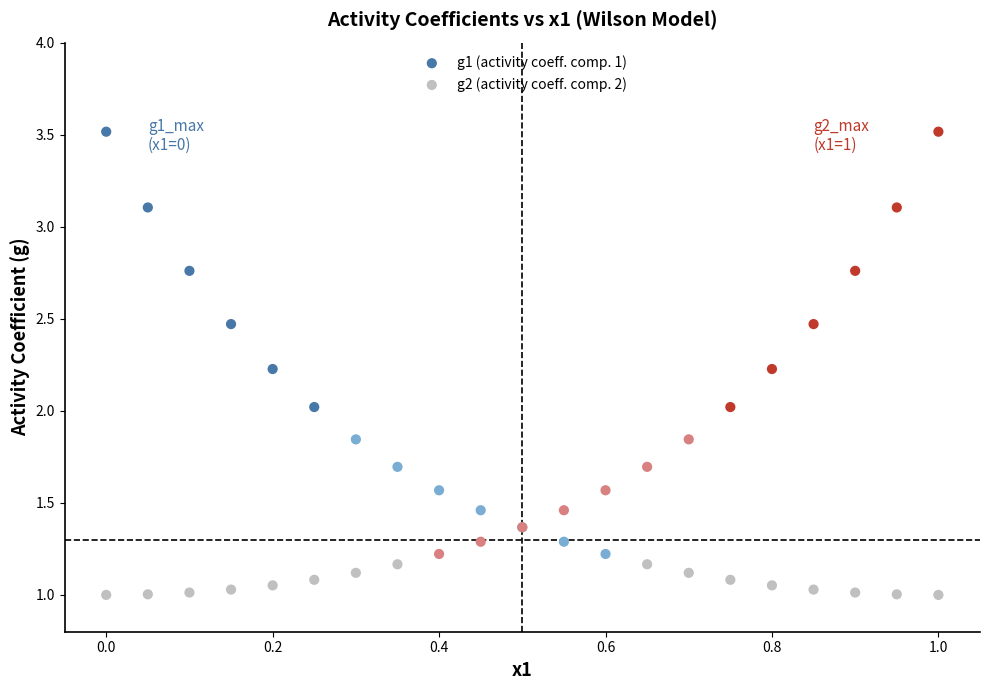

What is the X range (max minus min) for the scatter plot?

1.0